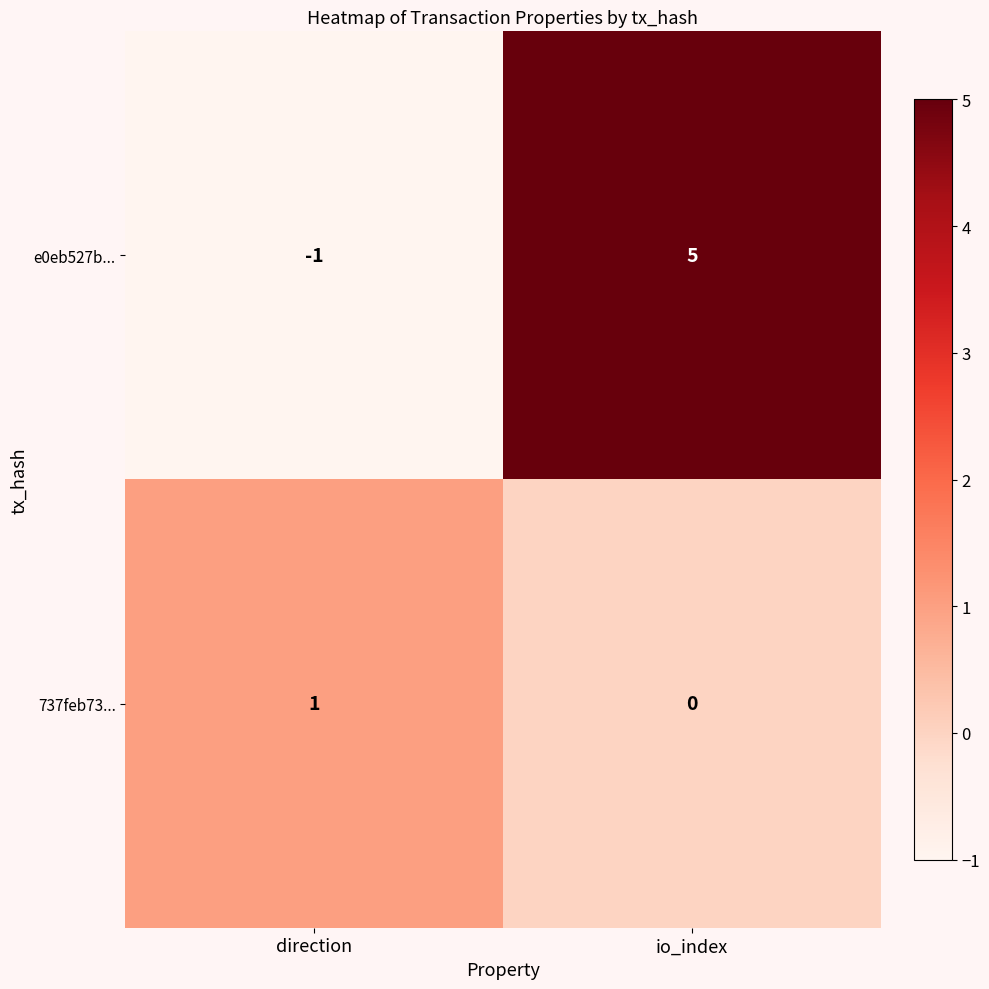

Rank the series at io_index from highest to lowest value.

e0eb527b..., 737feb73...